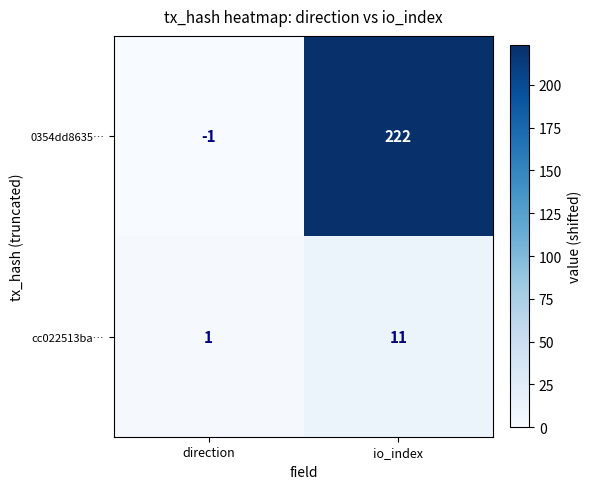

What is the difference between the highest and lowest values at direction?

2